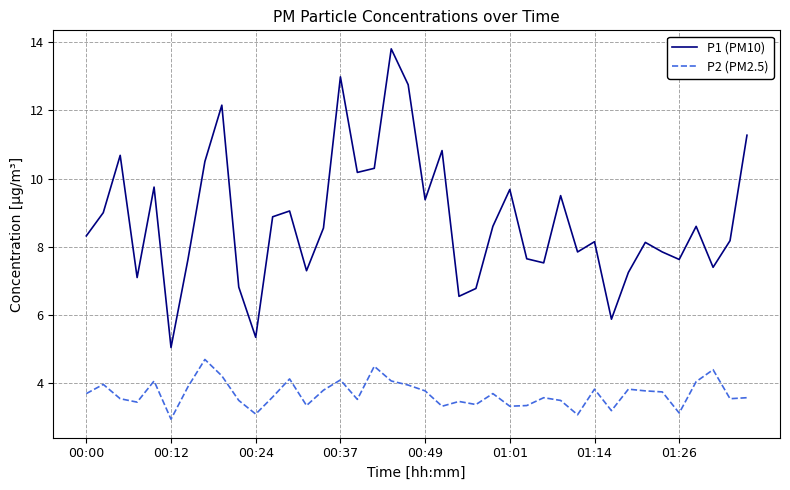

What is the sum of all P1 (PM10) values?

350.8